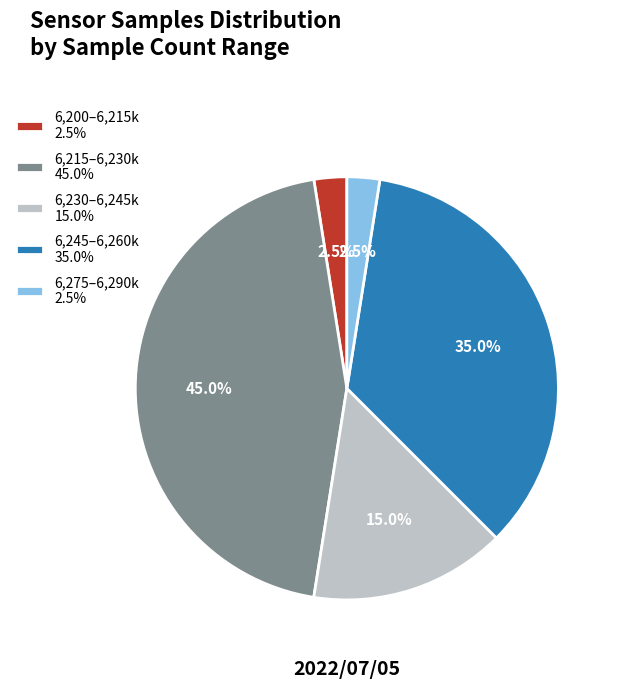

Between 6,275–6,290k 2.5% and 6,230–6,245k 15.0%, which is larger?

6,230–6,245k 15.0%